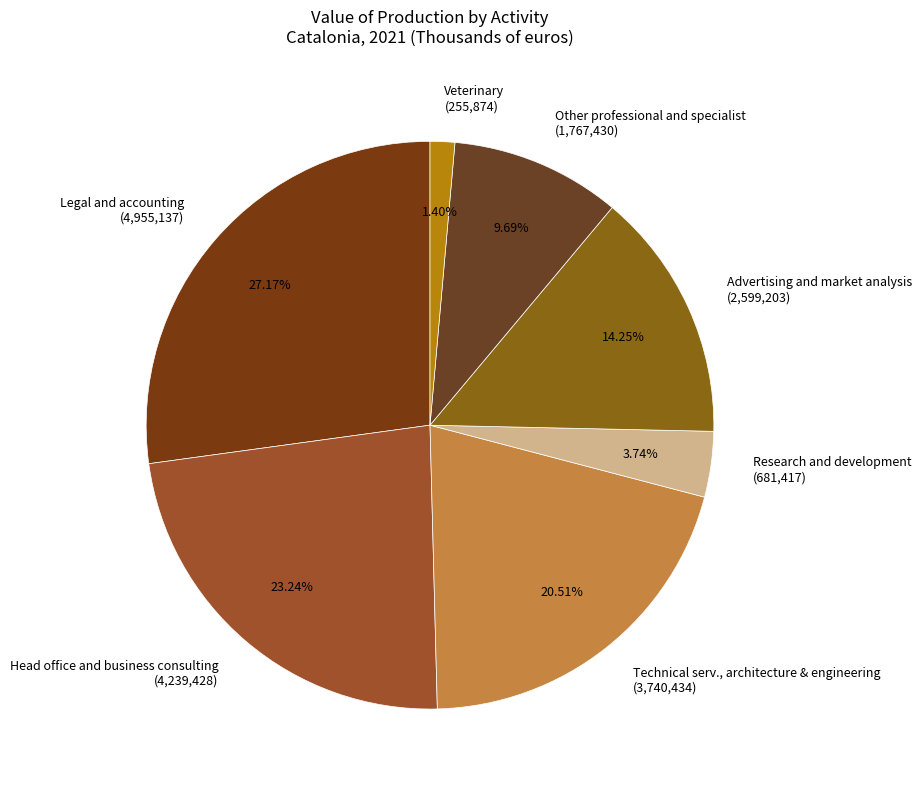

Rank the categories by value from lowest to highest.

Veterinary, Research and development, Other professional and specialist, Advertising and market analysis, Technical serv., architecture & engineering, Head office and business consulting, Legal and accounting